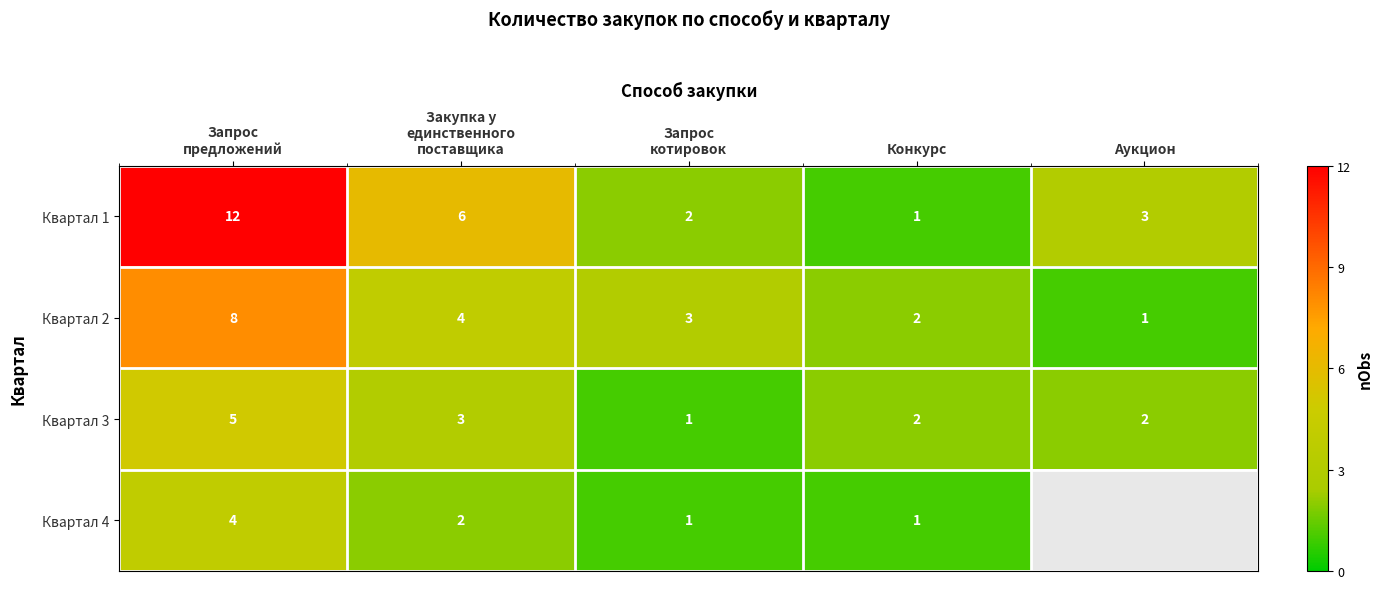

What is the difference between the highest and lowest values at Закупка у
единственного
поставщика?

4